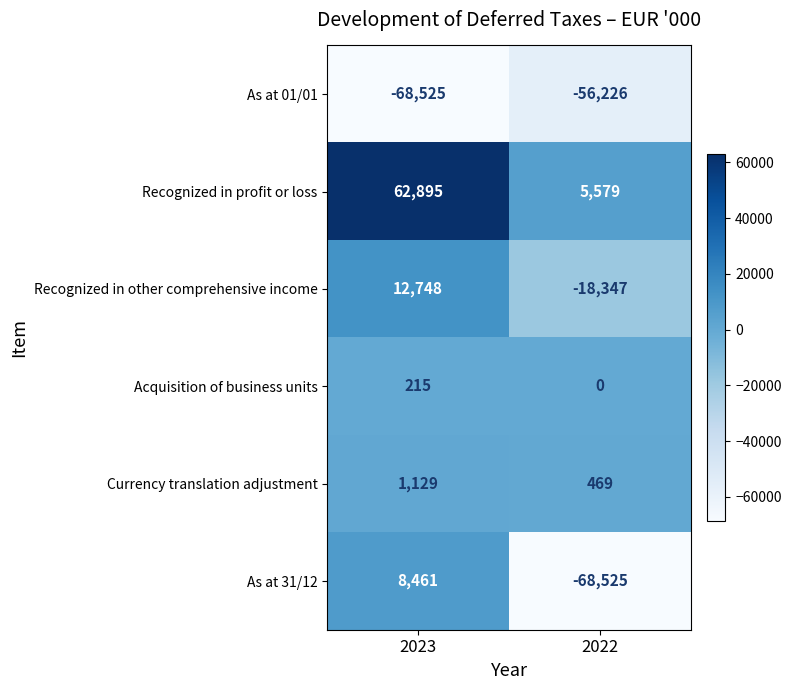

What is the difference between the highest and lowest values at 2022?

74104